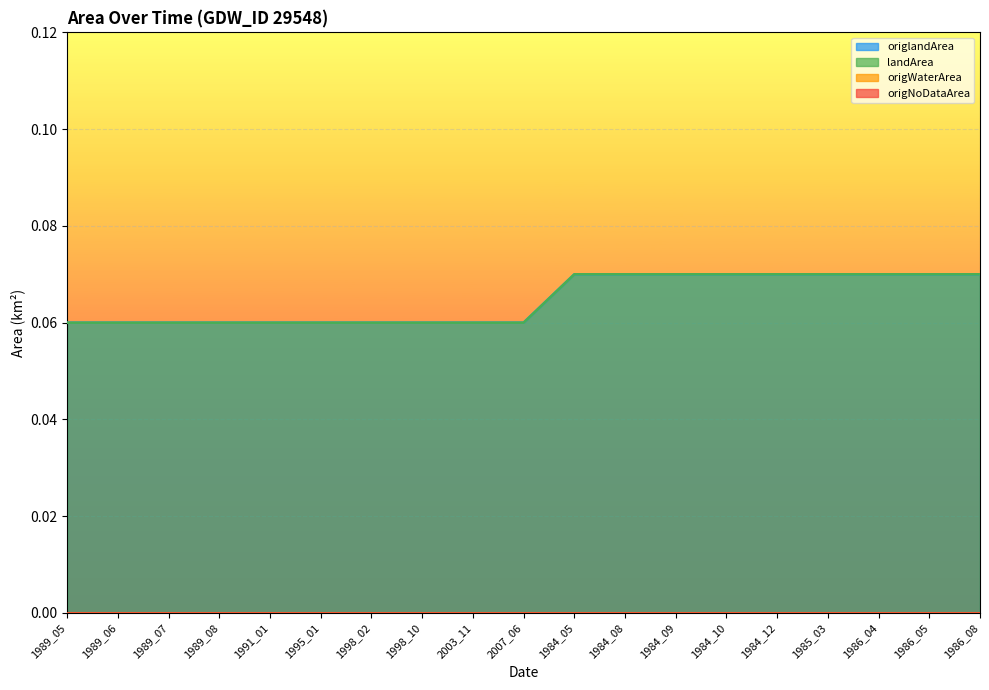

Read the landArea value at 1984_09.

0.1